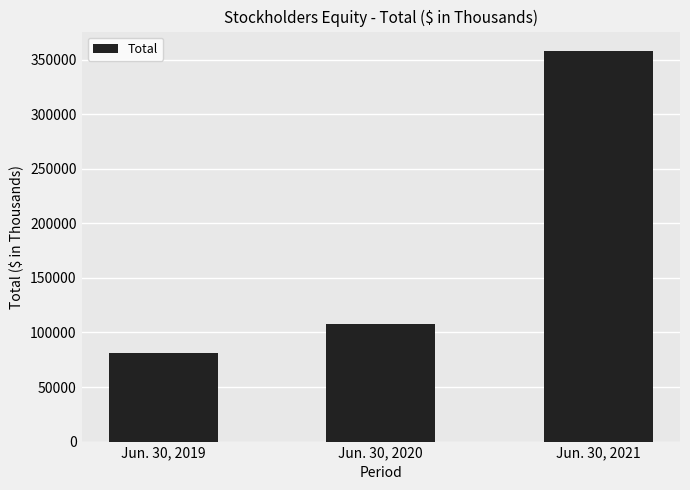

The chart shows a value of 81442 at Jun. 30, 2019. True or false?

True